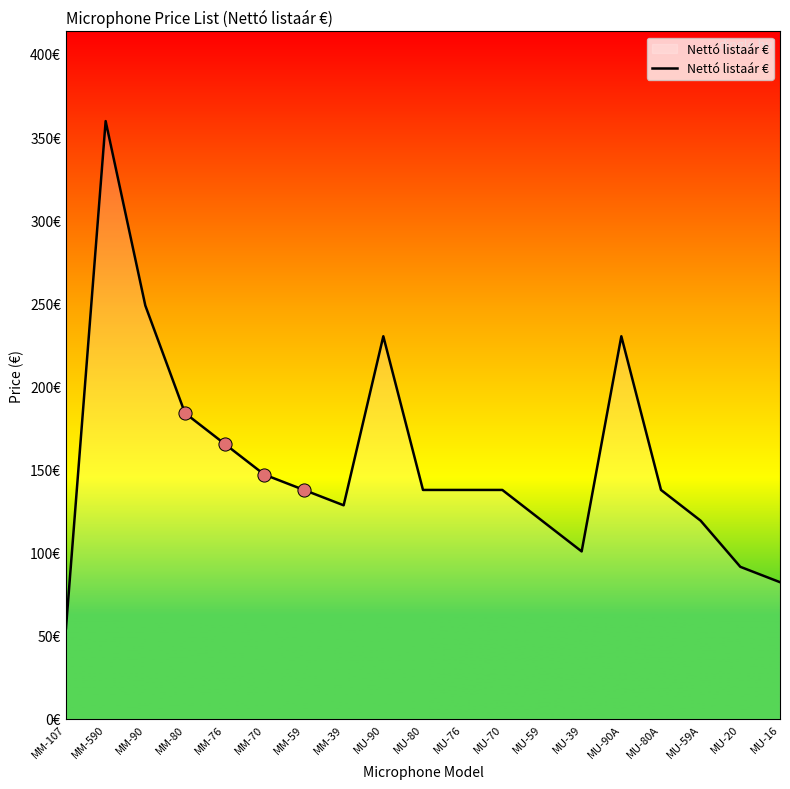

Which has a higher value, MU-90A or MM-76?

MU-90A